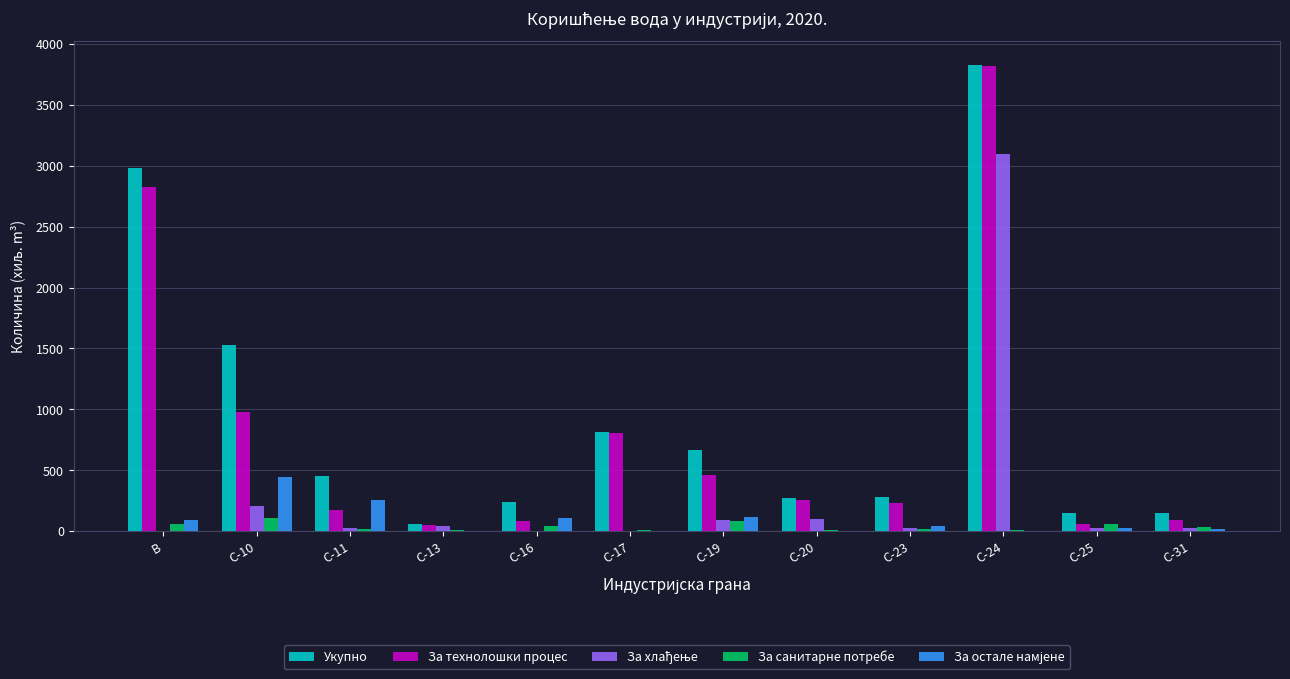

Which series has the largest total across all categories?

Укупно